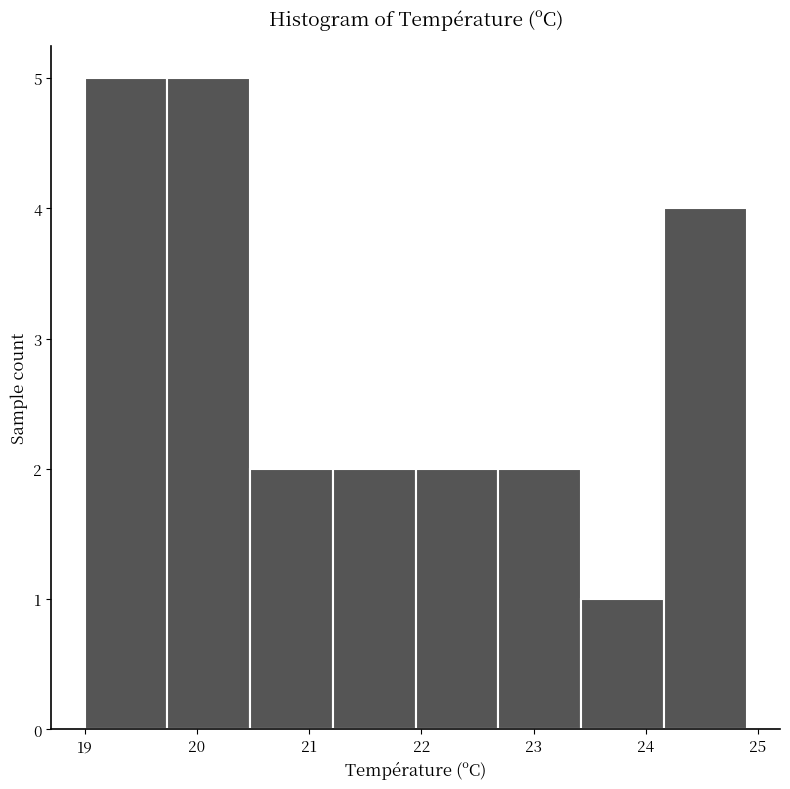

How tall is the bar that spans 19.7 to 20.5 on the x-axis? Neither the bar edges nor the heights are printed on the chart, so give them approximately, as read against the axes.

5